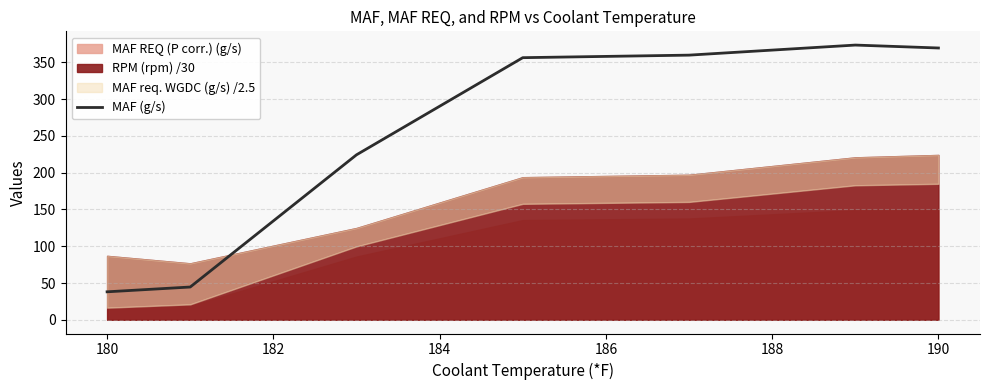

How many points are higher than both their immediate neighbors (excluding endpoints)?

1